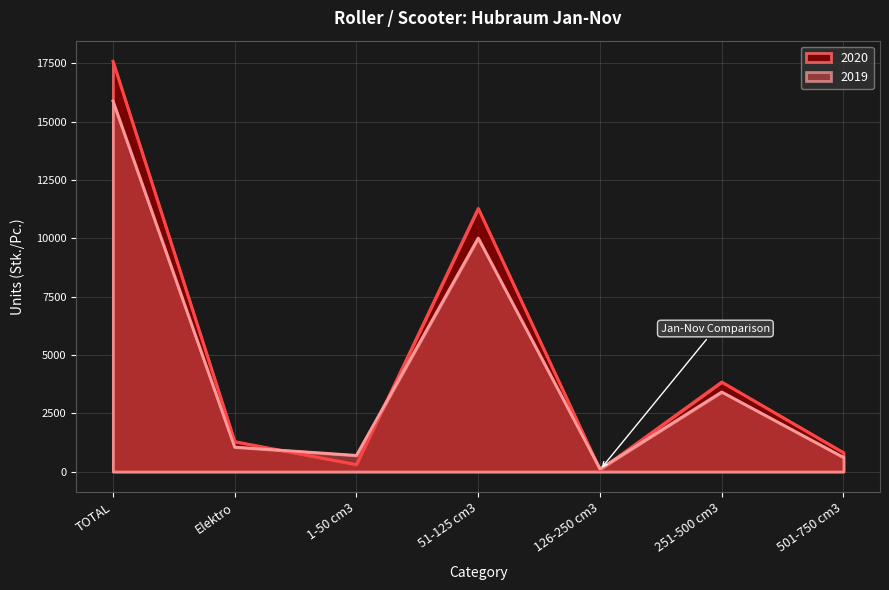

Between 126-250 cm3 and 501-750 cm3, which series saw the biggest shift?

2020